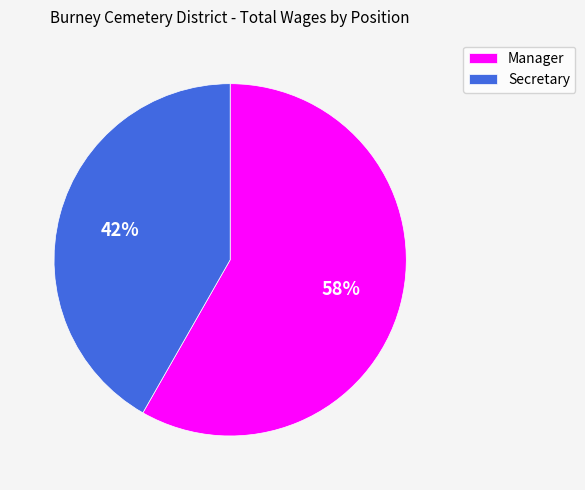

The Secretary slice represents 42% of the pie. True or false?

True